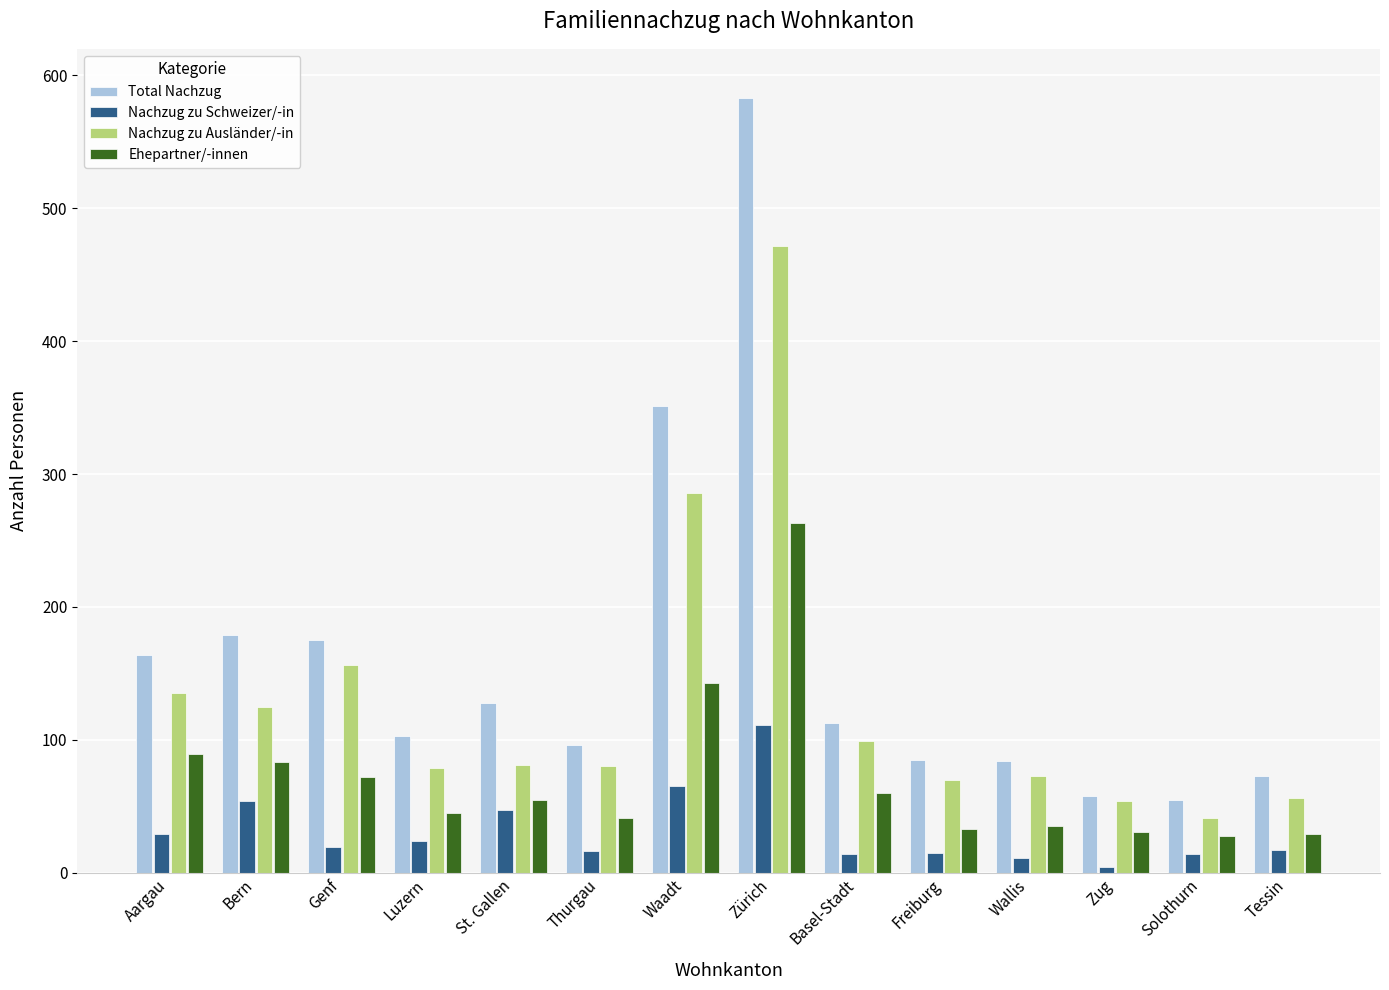

True or false: Ehepartner/-innen has a value of 214 at Waadt.

False